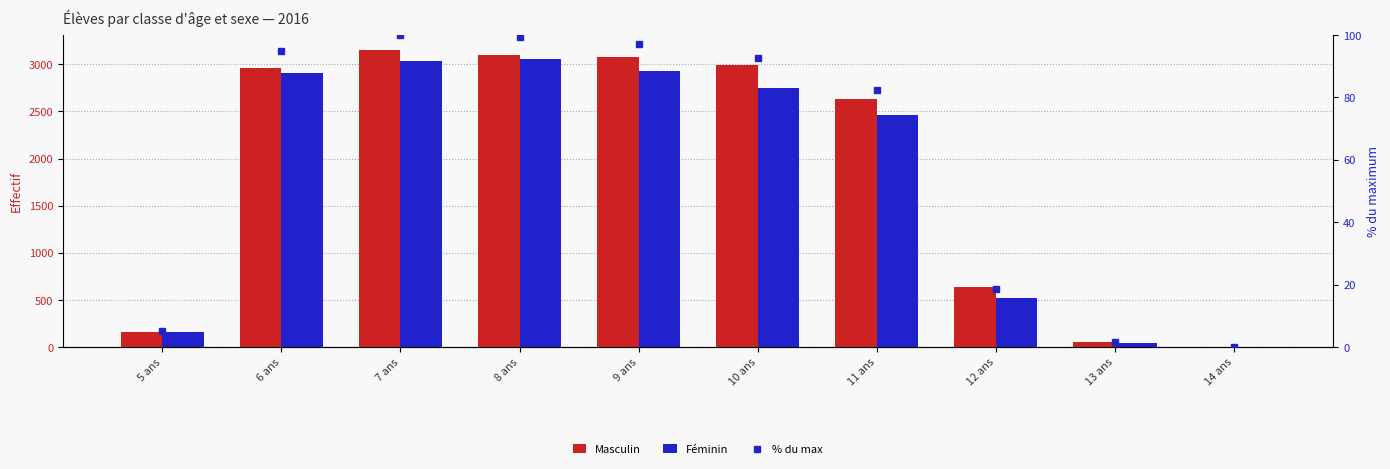

The value of Masculin at 13 ans is 24.7. True or false?

False